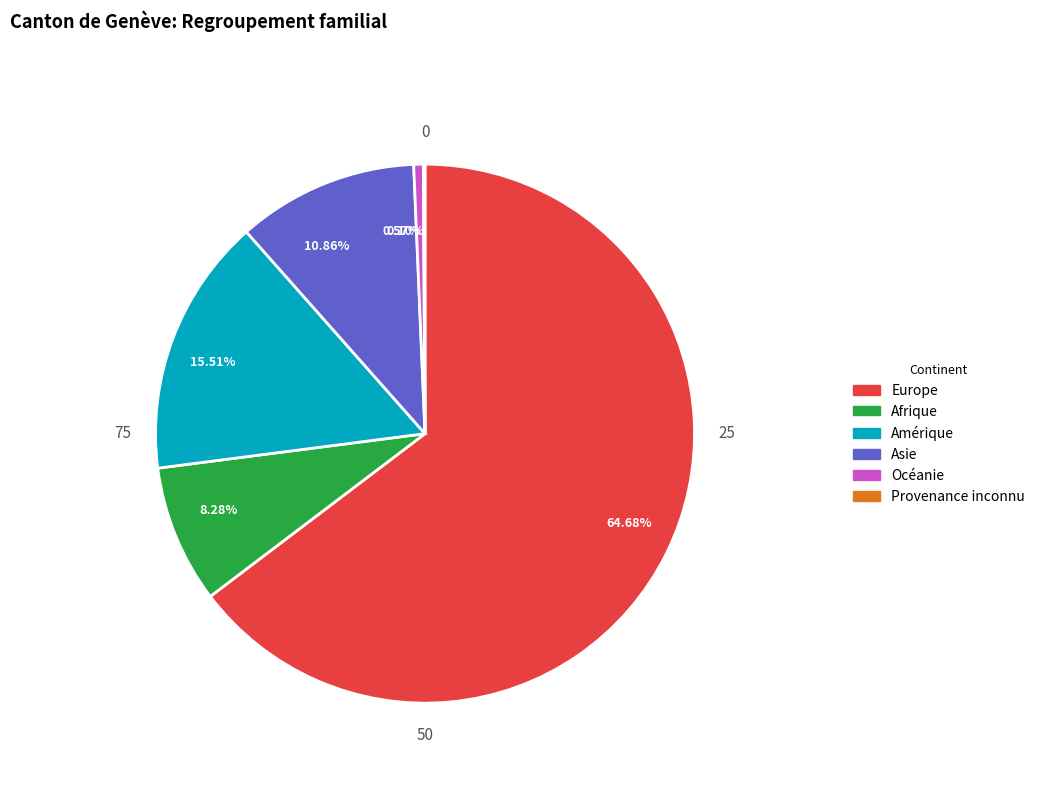

True or false: Europe accounts for 52% of the total.

False